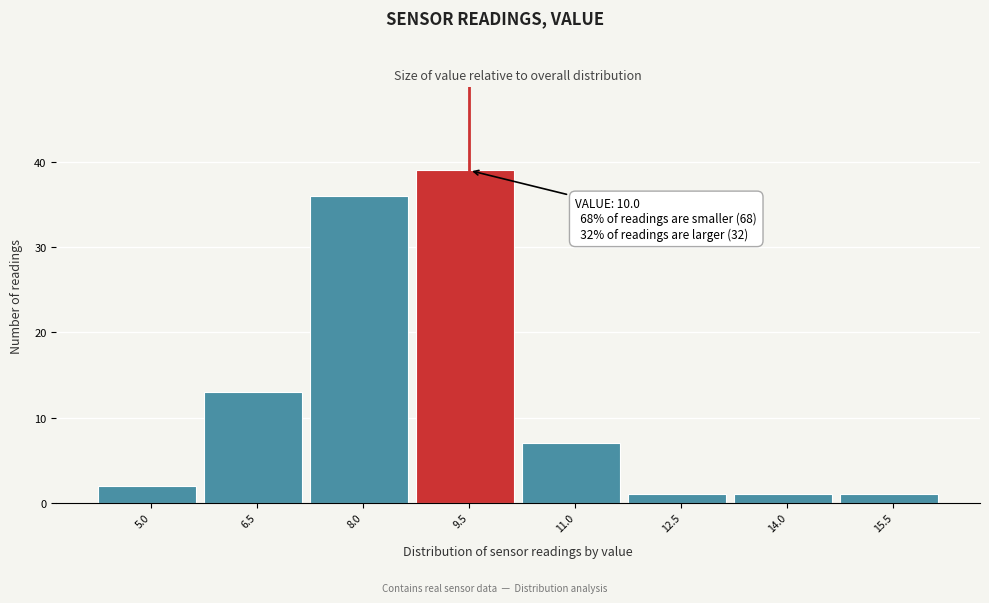

Reading right to left, list all the values displayed in this chart.

15.5=1	14.0=1	12.5=1	11.0=7	9.5=39	8.0=36	6.5=13	5.0=2